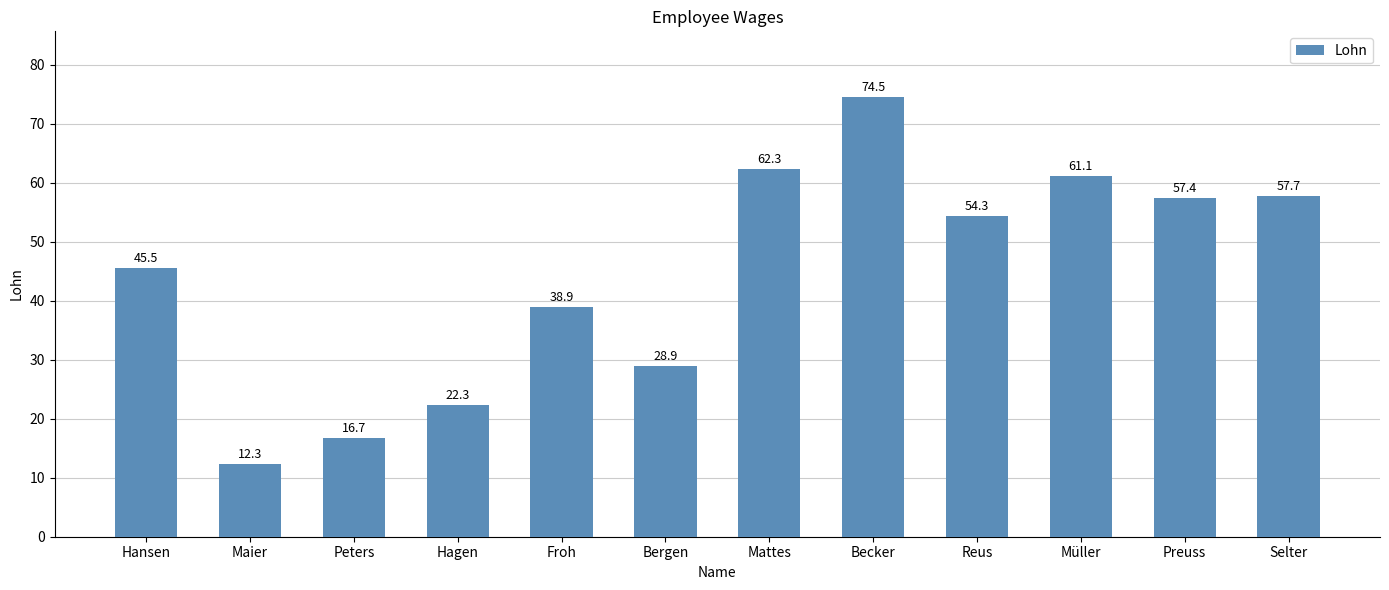

What is the smallest value displayed?

12.3